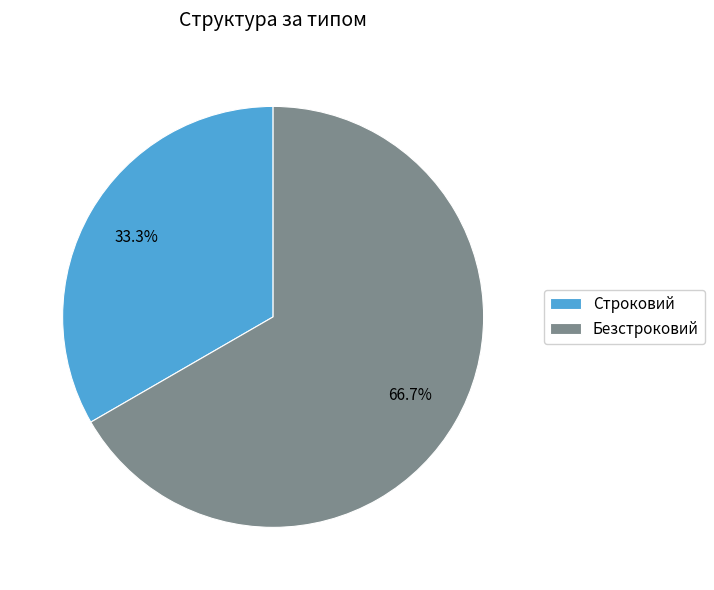

Which slice is the smallest?

Строковий